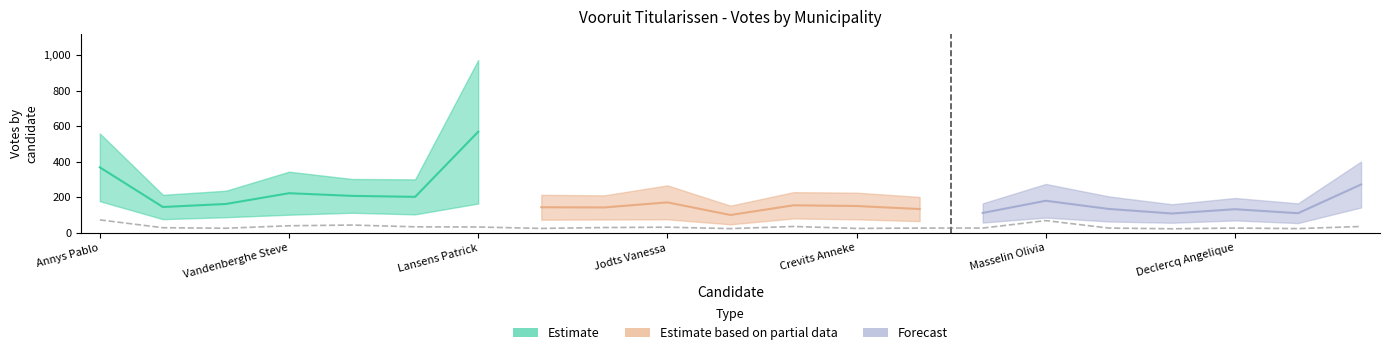

What is the smallest value displayed?

8